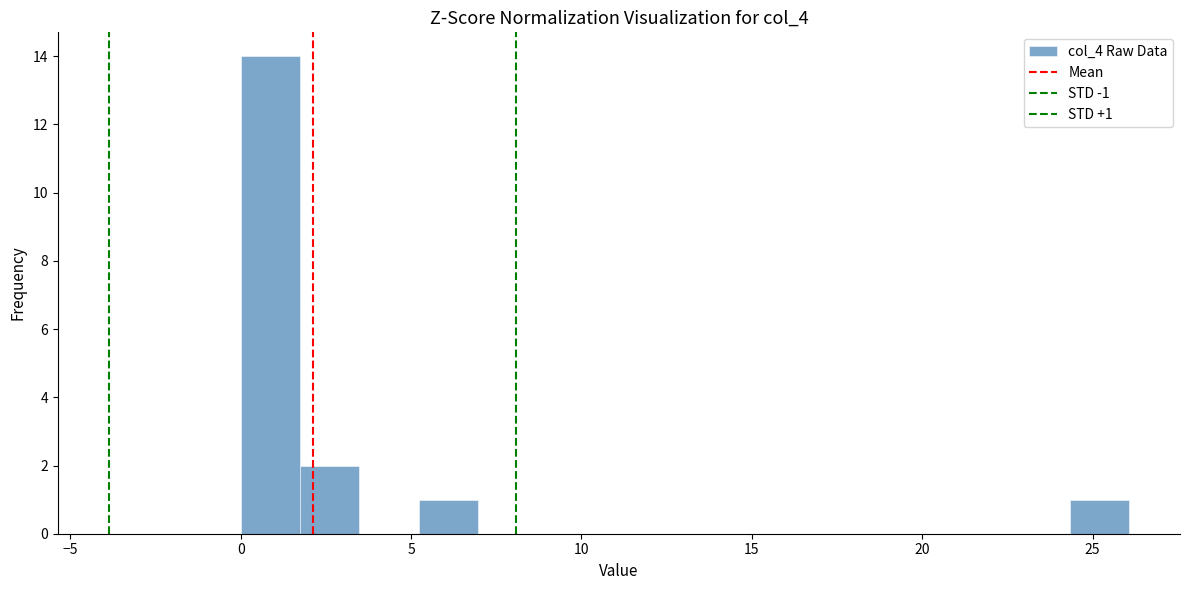

Around what value on the x-axis is the tallest bar? Give the approximate position of its centre, as read against the axis.

1.0